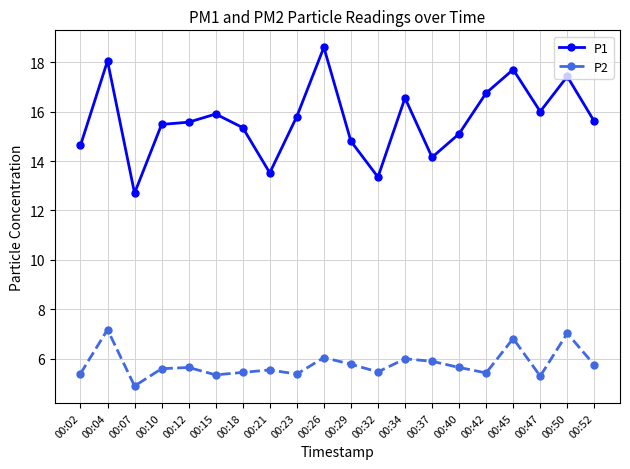

Rank the series by their maximum value, from highest to lowest.

P1, P2